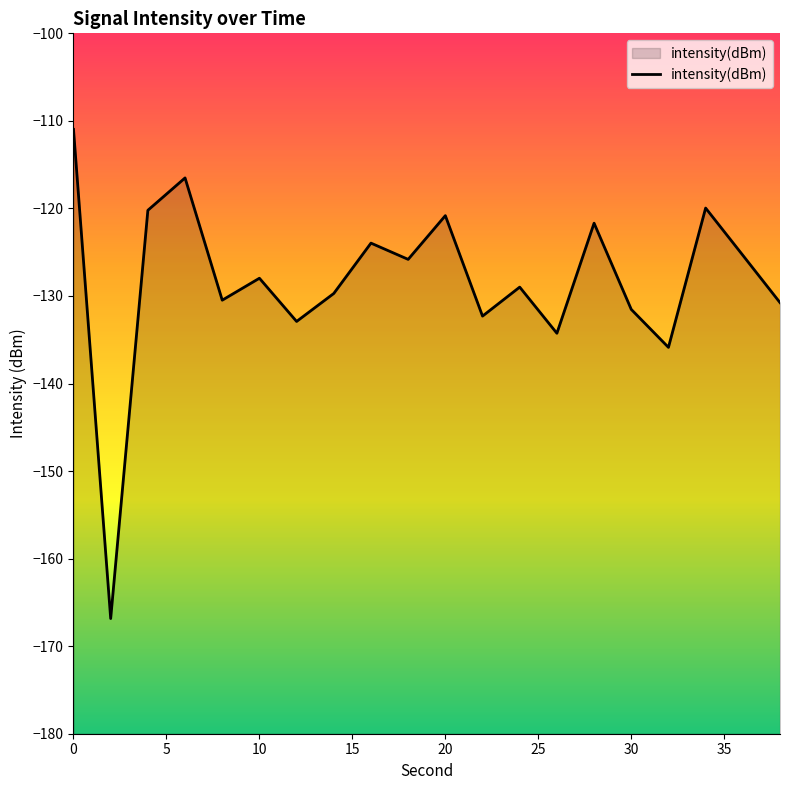

True or false: there are more than 2 points higher than both neighbors.

True